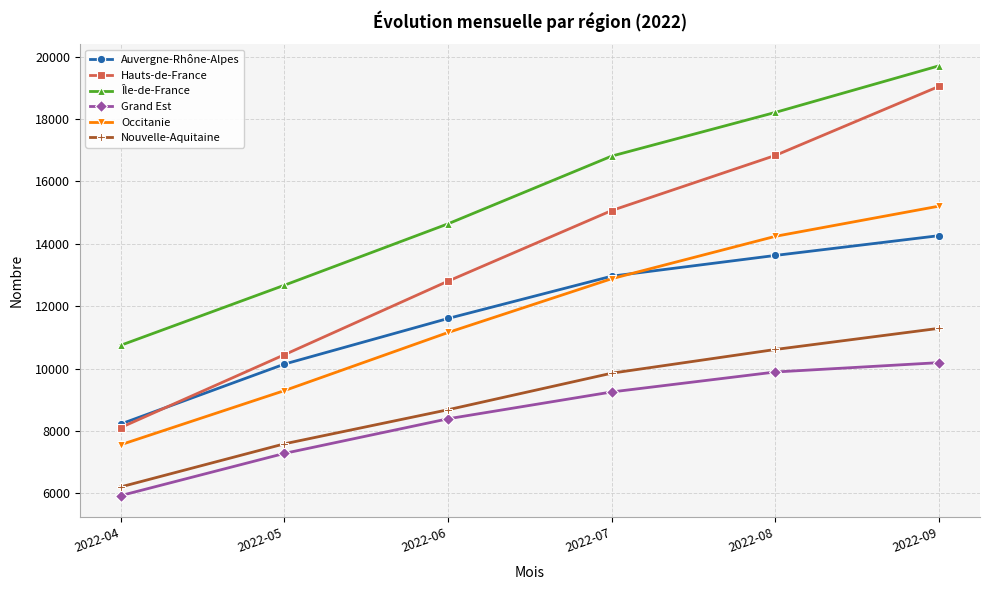

What is the total value across all series at 2022-09?

89716